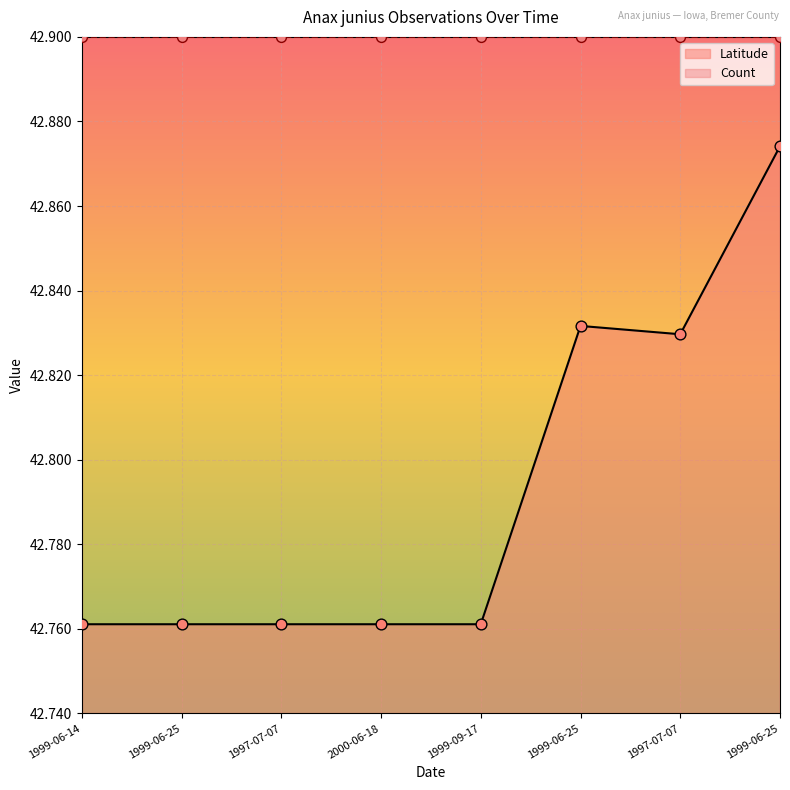

Which has a higher value, 1997-07-07 or 1999-09-17?

1997-07-07